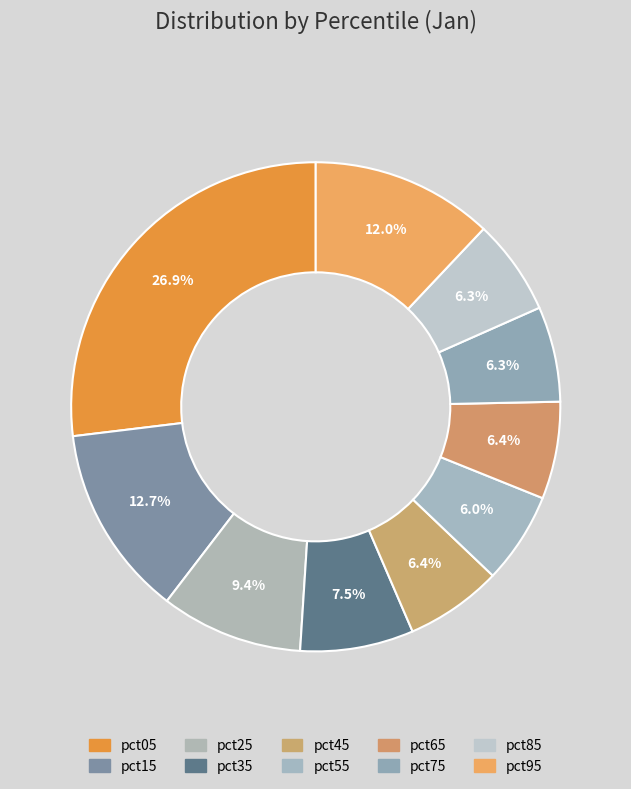

To the nearest percent, what portion does pct15 represent?

13%